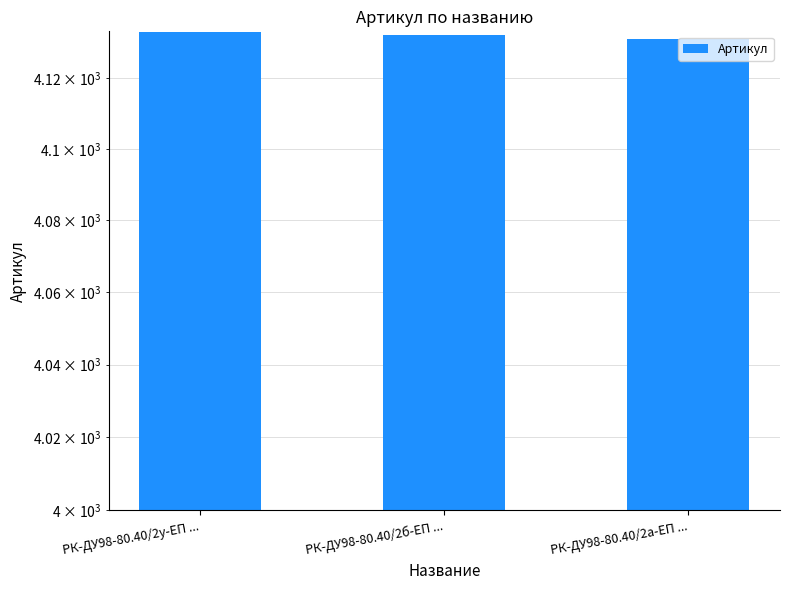

Which category has the highest value across all series?

РК-ДУ98-80.40/2у-ЕП ...